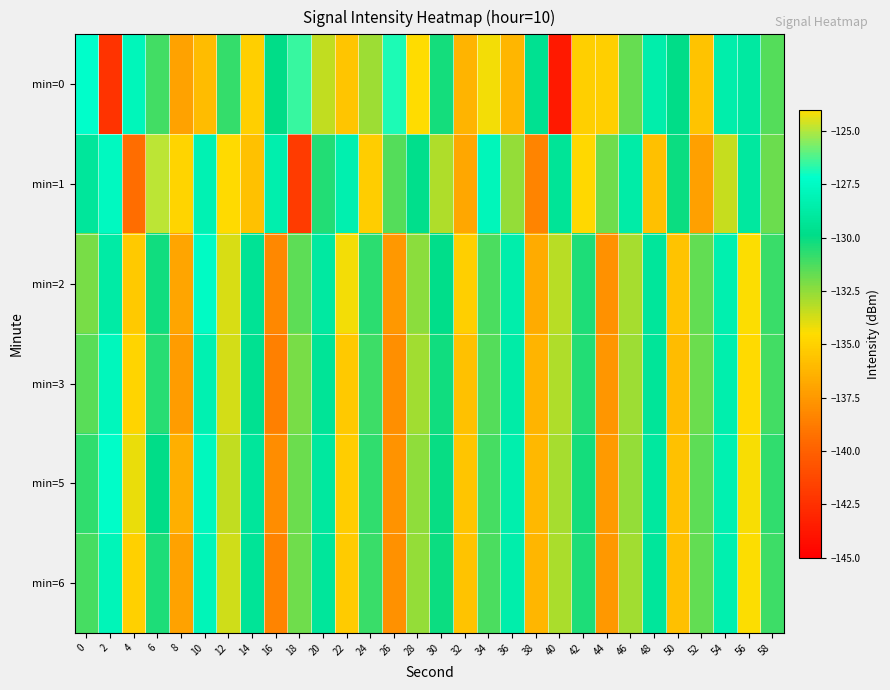

Reading left to right, list all the values displayed in this chart.

min=0: 0=-127.3	2=-142.3	4=-127.9	6=-131.1	8=-137.1	10=-135.9	12=-130.9	14=-135.1	16=-129.8	18=-126.5	20=-133.4	22=-135.5	24=-132.7	26=-126.8	28=-134.5	30=-130.2	32=-136.2	34=-134.3	36=-136.2	38=-129.5	40=-143.7	42=-135.1	44=-135.1	46=-131.8	48=-128.4	50=-129.8	52=-135.6	54=-128.5	56=-128.9	58=-131.4
min=1: 0=-129.2	2=-127.7	4=-139.4	6=-124.8	8=-134.8	10=-128.1	12=-134.6	14=-135.7	16=-128.4	18=-141.9	20=-130.5	22=-128.3	24=-135.2	26=-131.4	28=-129.7	30=-133.1	32=-136.8	34=-127.9	36=-132.6	38=-138.4	40=-129.3	42=-134.7	44=-131.9	46=-128.6	48=-135.8	50=-130.1	52=-137.2	54=-133.5	56=-129.0	58=-131.8
min=2: 0=-132.1	2=-128.7	4=-135.4	6=-130.2	8=-136.9	10=-127.5	12=-133.8	14=-129.4	16=-138.2	18=-131.6	20=-128.9	22=-134.3	24=-130.7	26=-137.5	28=-132.4	30=-129.8	32=-135.1	34=-131.3	36=-128.5	38=-136.7	40=-133.2	42=-130.4	44=-137.8	46=-132.9	48=-129.1	50=-135.6	52=-131.7	54=-128.3	56=-134.5	58=-130.9
min=3: 0=-131.5	2=-127.8	4=-134.9	6=-130.6	8=-137.3	10=-128.2	12=-133.7	14=-129.5	16=-138.6	18=-132.1	20=-129.3	22=-135.4	24=-131.0	26=-137.9	28=-132.8	30=-130.2	32=-135.7	34=-131.4	36=-128.6	38=-136.3	40=-133.1	42=-130.5	44=-137.6	46=-132.7	48=-129.2	50=-135.9	52=-131.8	54=-128.4	56=-134.6	58=-131.1
min=5: 0=-130.8	2=-127.3	4=-134.1	6=-129.9	8=-136.5	10=-127.7	12=-133.4	14=-129.1	16=-138.0	18=-131.8	20=-129.0	22=-135.2	24=-130.8	26=-137.7	28=-132.5	30=-130.0	32=-135.5	34=-131.2	36=-128.4	38=-136.1	40=-132.9	42=-130.3	44=-137.4	46=-132.6	48=-129.0	50=-135.7	52=-131.6	54=-128.2	56=-134.4	58=-130.8
min=6: 0=-131.2	2=-128.0	4=-135.0	6=-130.4	8=-137.1	10=-128.0	12=-133.6	14=-129.3	16=-138.4	18=-131.9	20=-129.1	22=-135.3	24=-130.9	26=-137.8	28=-132.6	30=-130.1	32=-135.6	34=-131.3	36=-128.5	38=-136.2	40=-133.0	42=-130.4	44=-137.5	46=-132.8	48=-129.1	50=-135.8	52=-131.7	54=-128.3	56=-134.5	58=-131.0